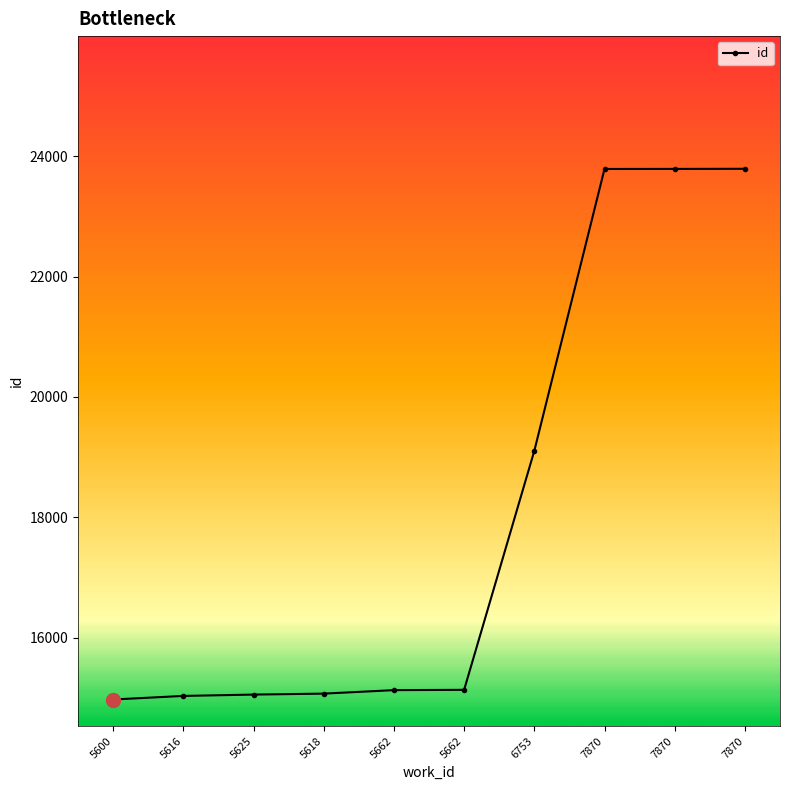

Does the chart have visible grid lines?

No